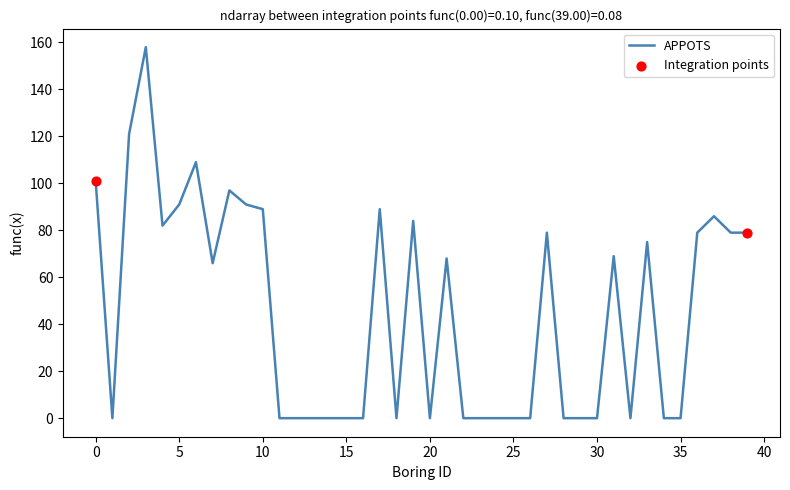

What is the greatest value displayed?

158